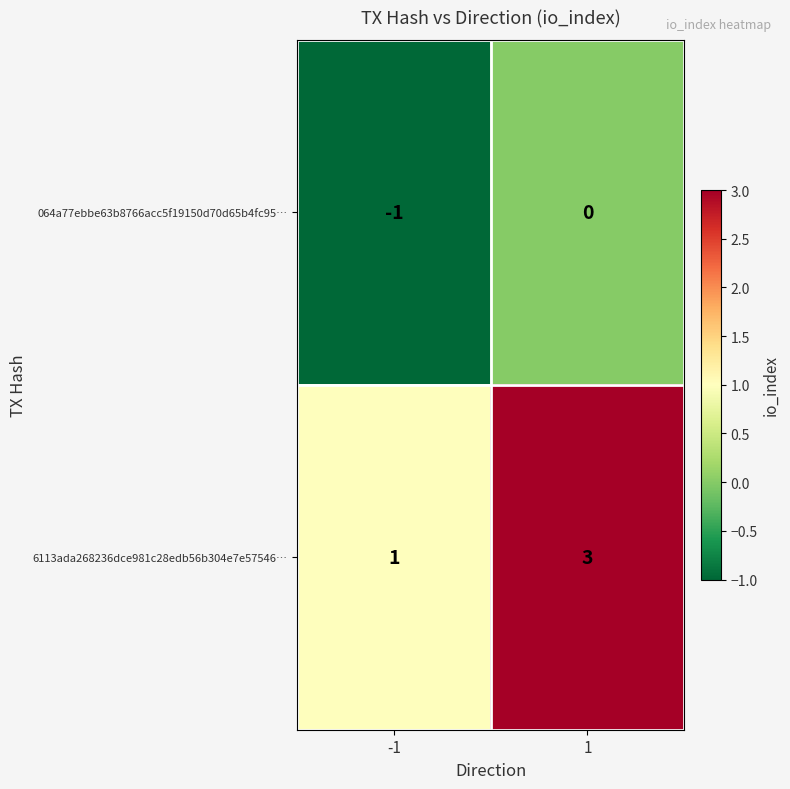

What is the sum of the 6113ada268236dce981c28edb56b304e7e57546… values at -1 and 1?

4